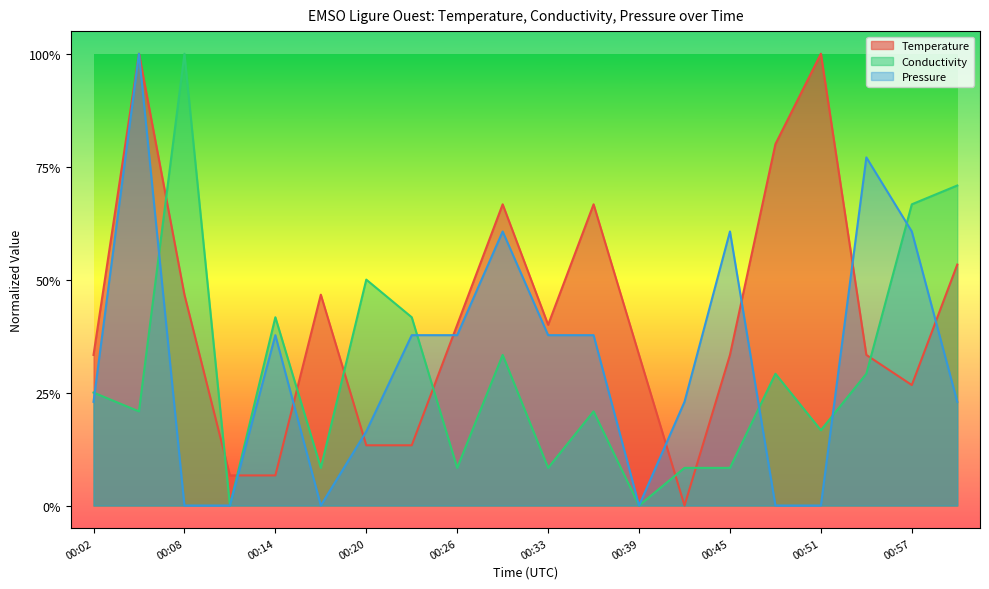

Reading left to right, what are all the values shown in this chart?

Temperature: 0.3	1.0	0.5	0.1	0.1	0.5	0.1	0.1	0.4	0.7	0.4	0.7	0.3	0.0	0.3	0.8	1.0	0.3	0.3	0.5
Conductivity: 0.2	0.2	1.0	0.0	0.4	0.1	0.5	0.4	0.1	0.3	0.1	0.2	0.0	0.1	0.1	0.3	0.2	0.3	0.7	0.7
Pressure: 0.2	1.0	0.0	0.0	0.4	0.0	0.2	0.4	0.4	0.6	0.4	0.4	0.0	0.2	0.6	0.0	0.0	0.8	0.6	0.2